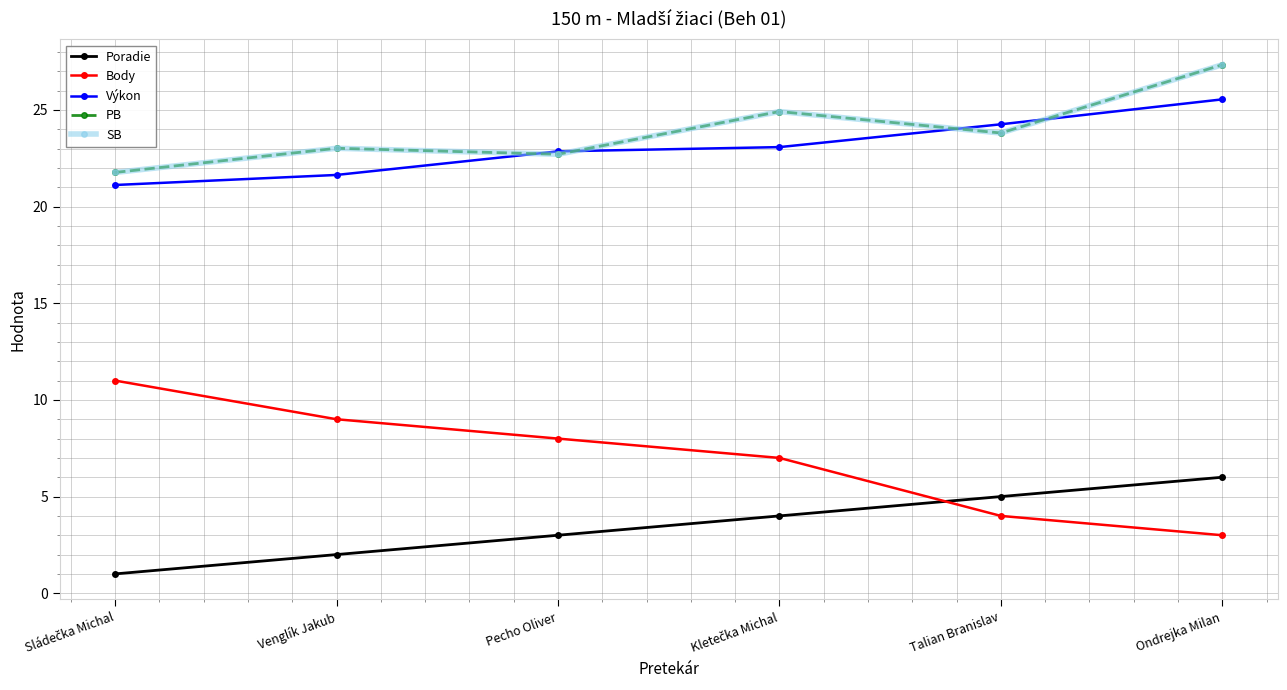

Which series has the widest spread of values?

Body